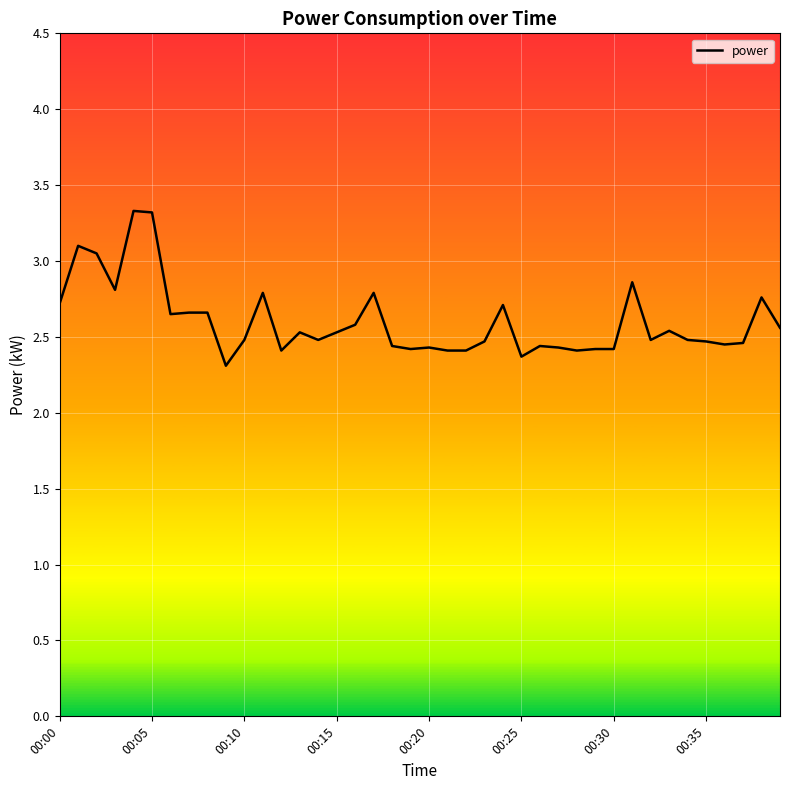

What is the difference between the maximum and minimum values?

1.0